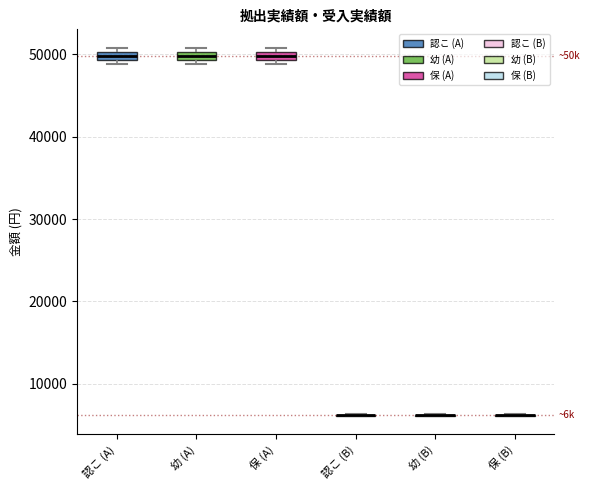

Where is the lower edge of the box for 認こ (A) on the y-axis? The values are not printed on the chart, so give them approximately, as read against the axis.

49000